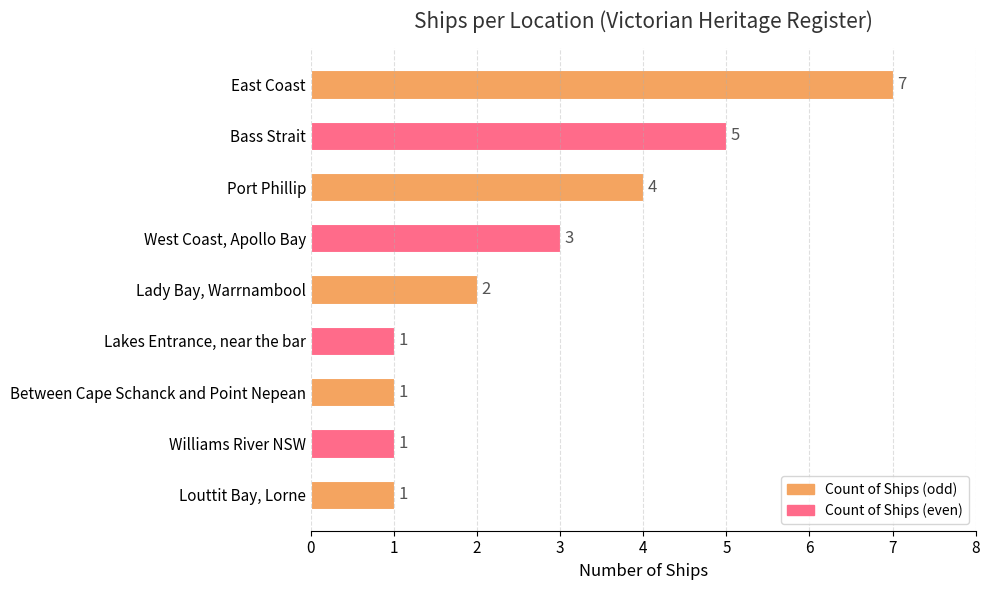

True or false: the data shows 5 at Bass Strait.

True